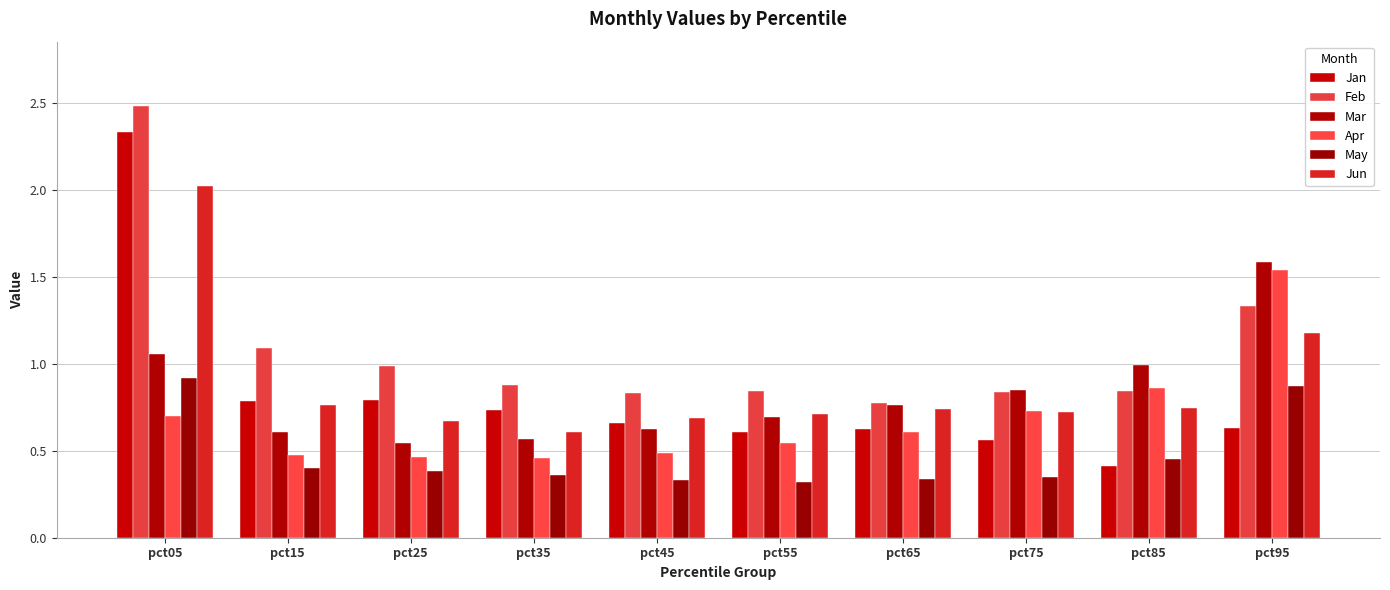

What is the spread (max minus min) of values at pct05?

1.8